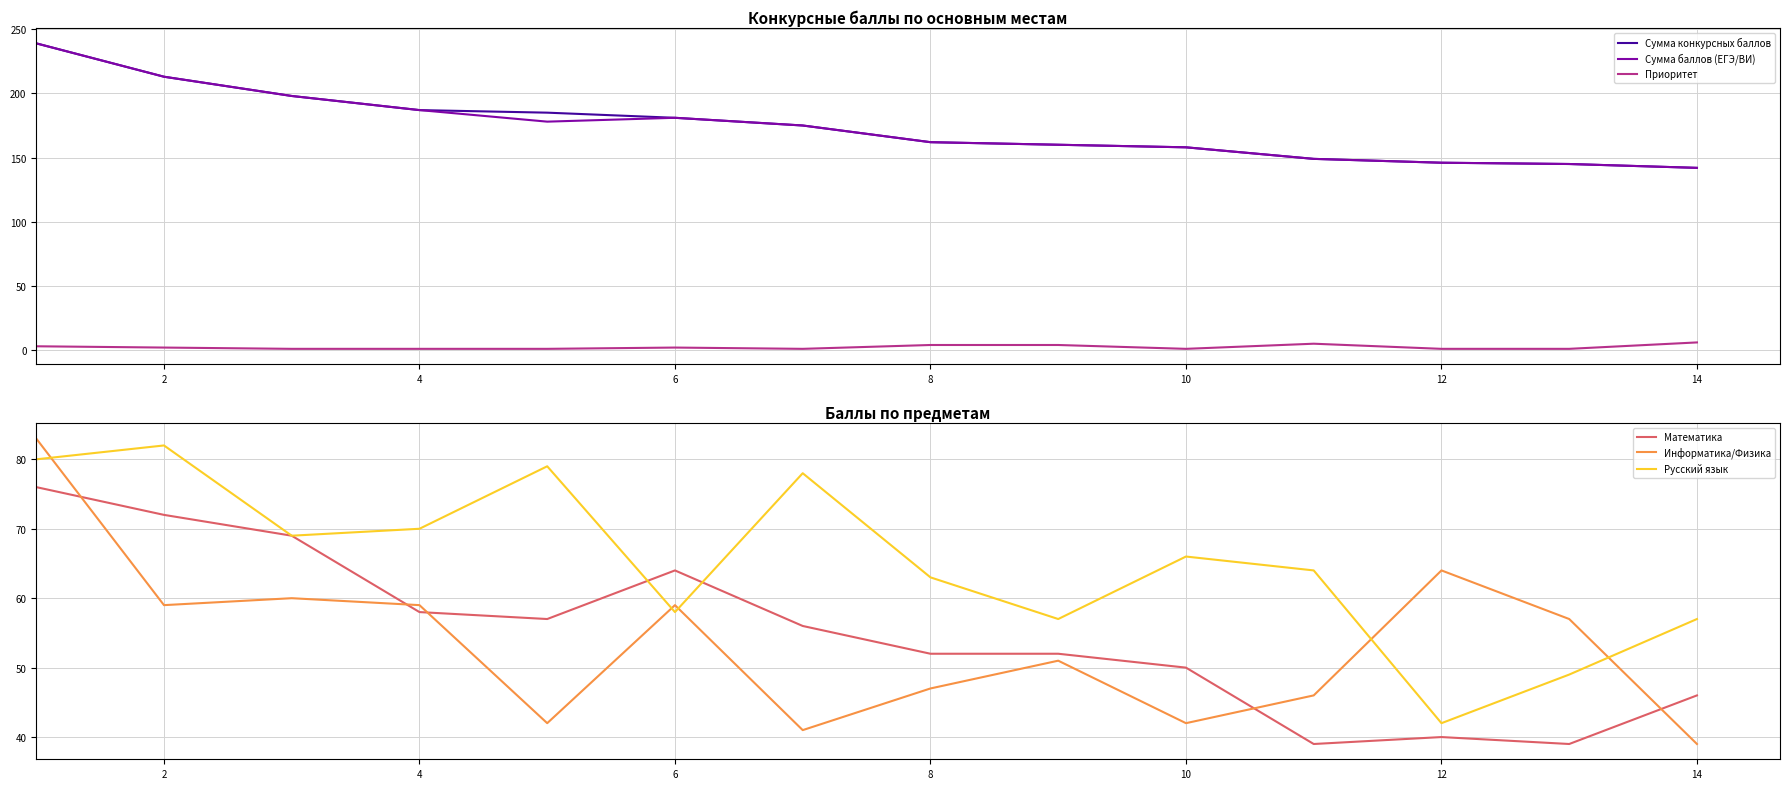

The value of Сумма конкурсных баллов at 14 is 222. True or false?

False